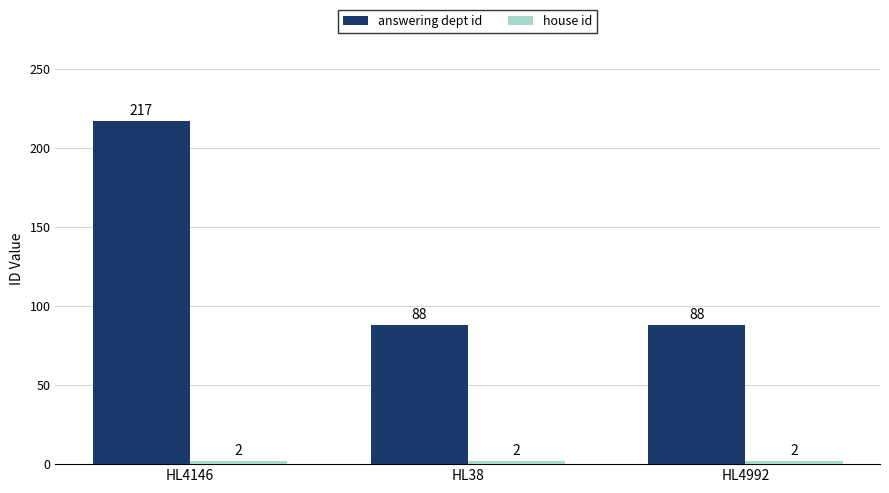

Does the chart contain any negative values?

No